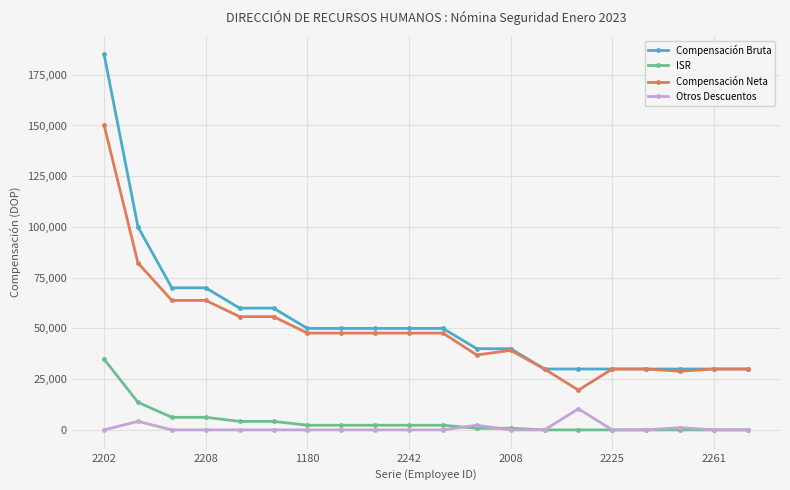

What is the greatest value displayed?

185000.0